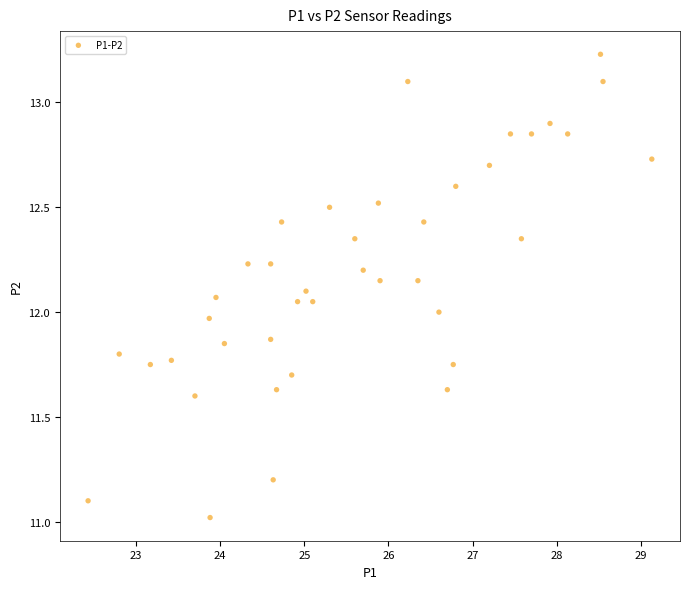

What is the range of X values (max minus min)?

6.7